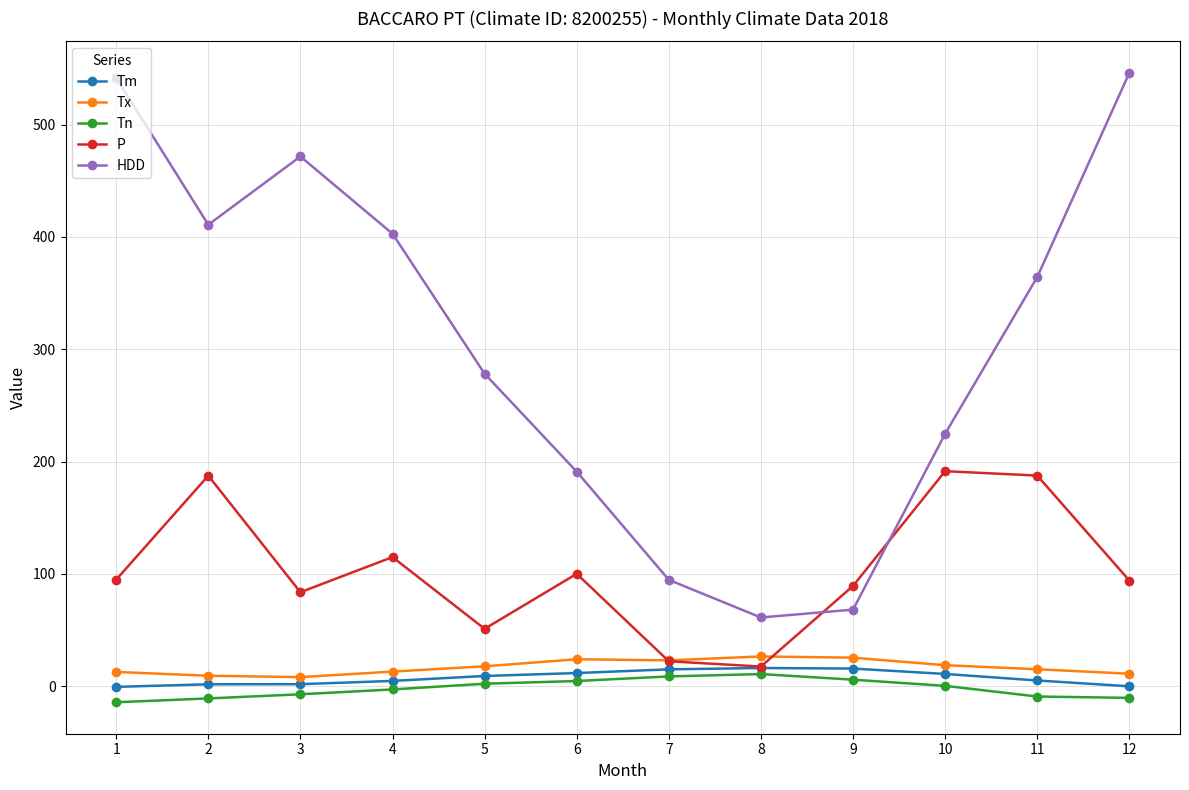

What are all the series names shown in the legend?

Tm, Tx, Tn, P, HDD